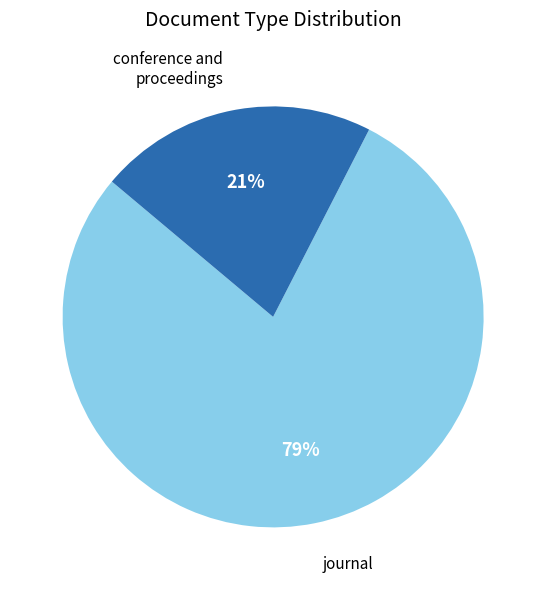

Is there any slice that represents more than half of the pie?

Yes